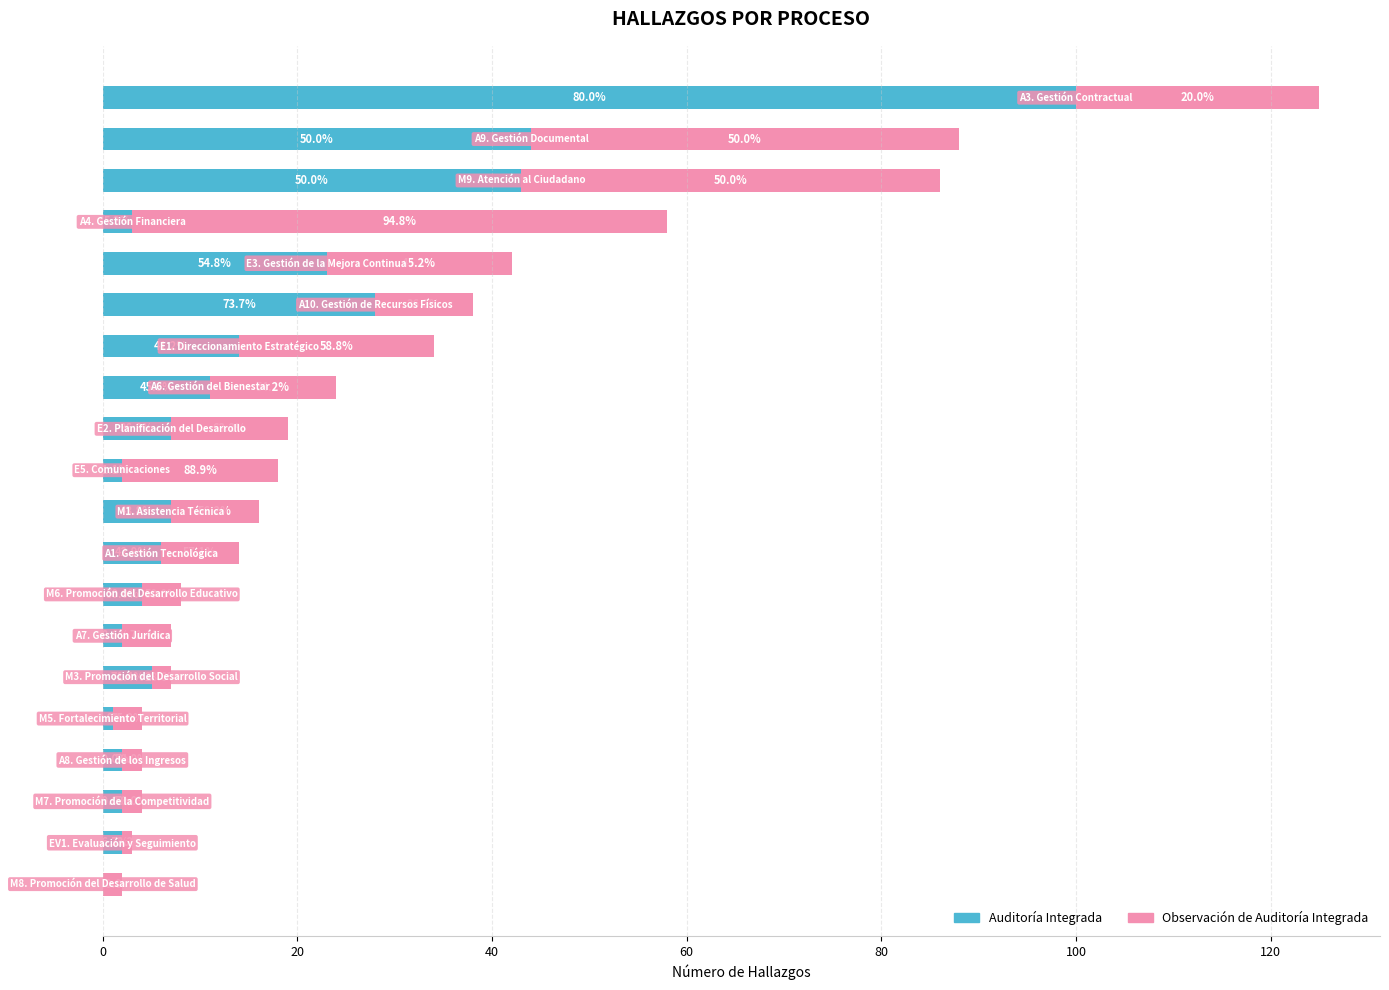

What are all the series names shown in the legend?

Auditoría Integrada, Observación de Auditoría Integrada